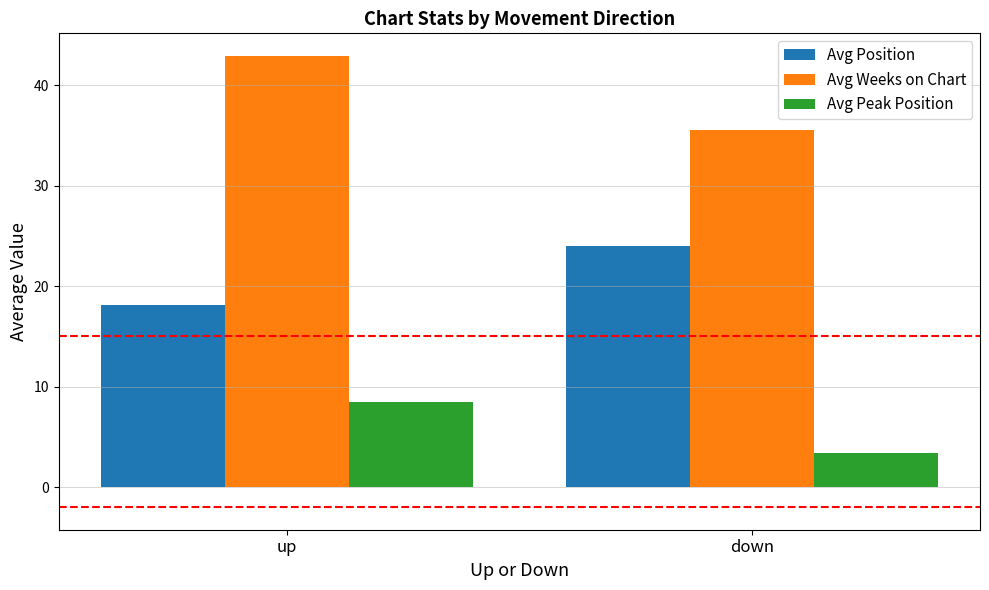

What are all the series names shown in the legend?

Avg Position, Avg Weeks on Chart, Avg Peak Position